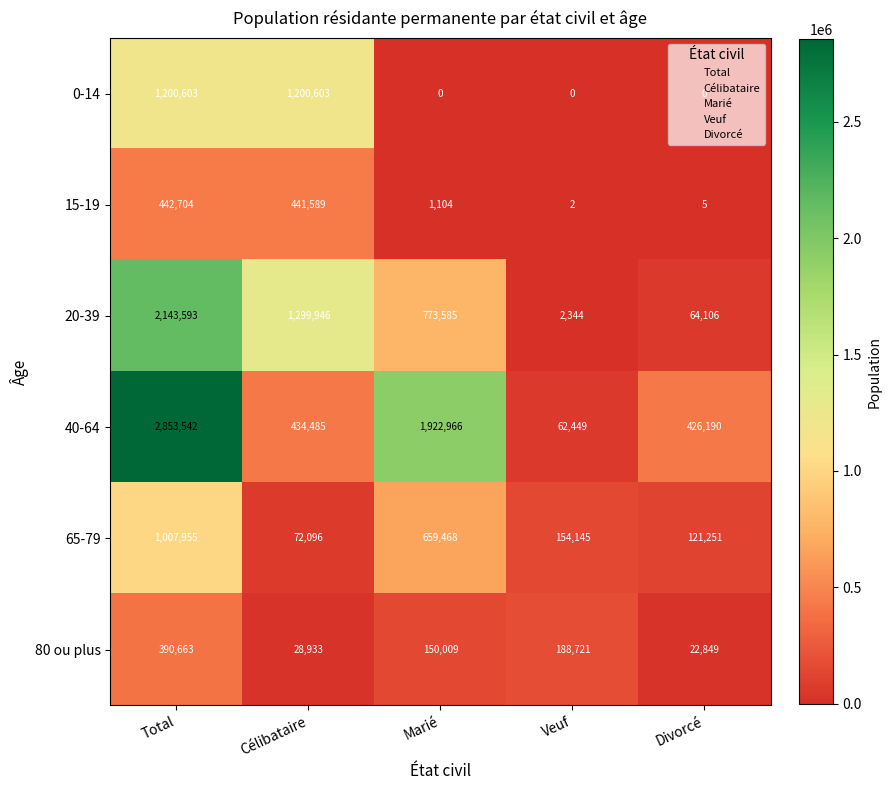

The 15-19 series shows 5 at Divorcé. True or false?

True